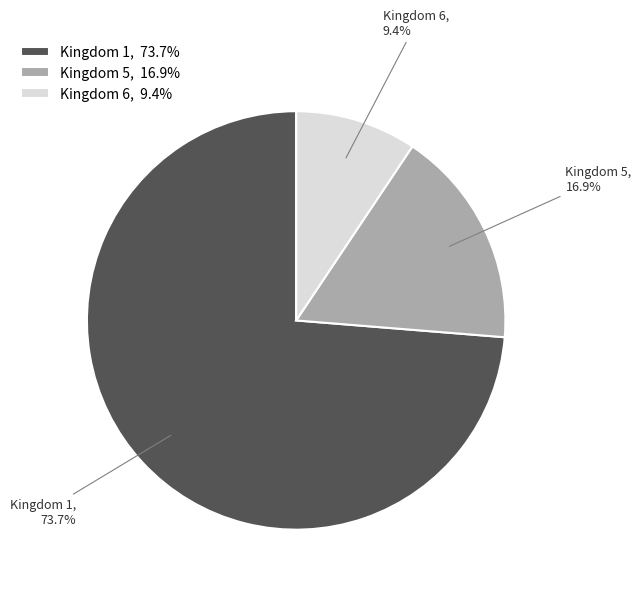

Is there a majority slice in this chart?

Yes